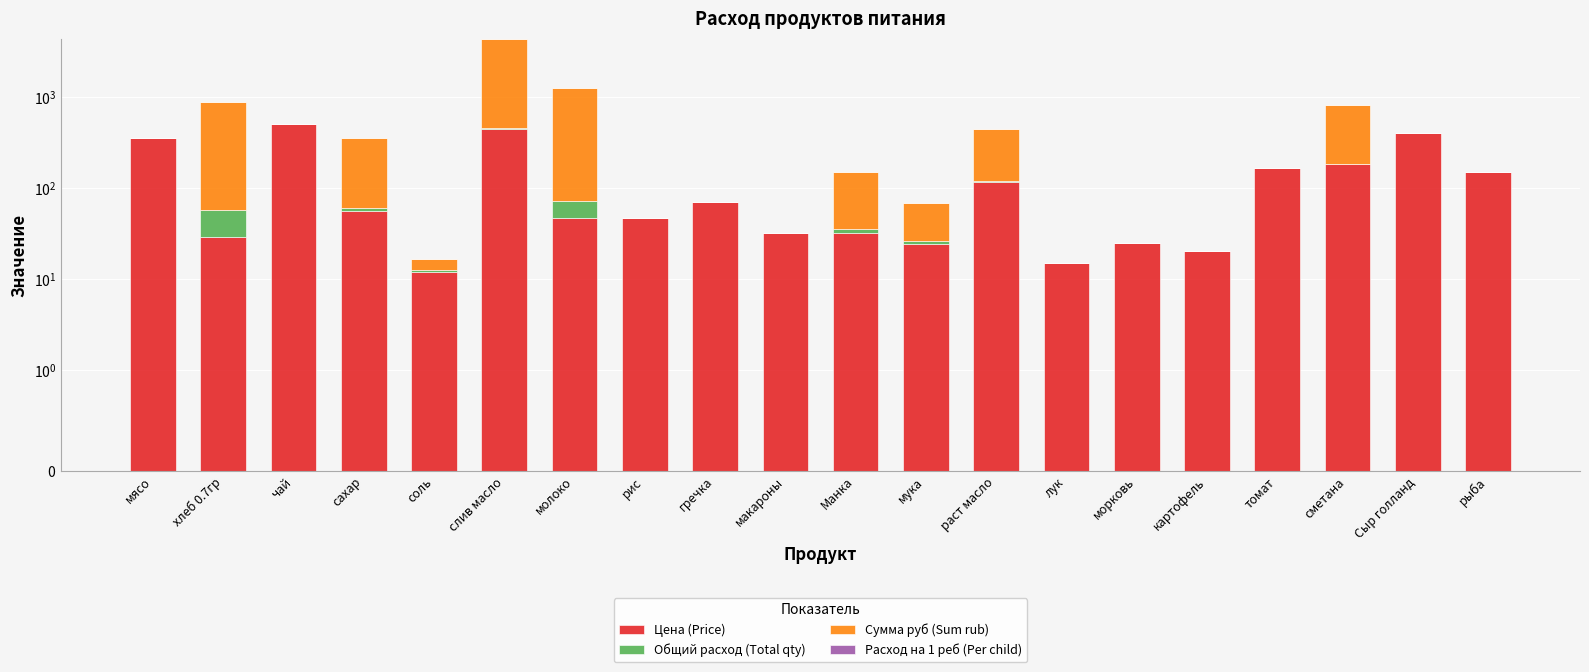

What is the difference between the maximum and minimum values in the Расход на 1 реб (Per child) series?

0.1